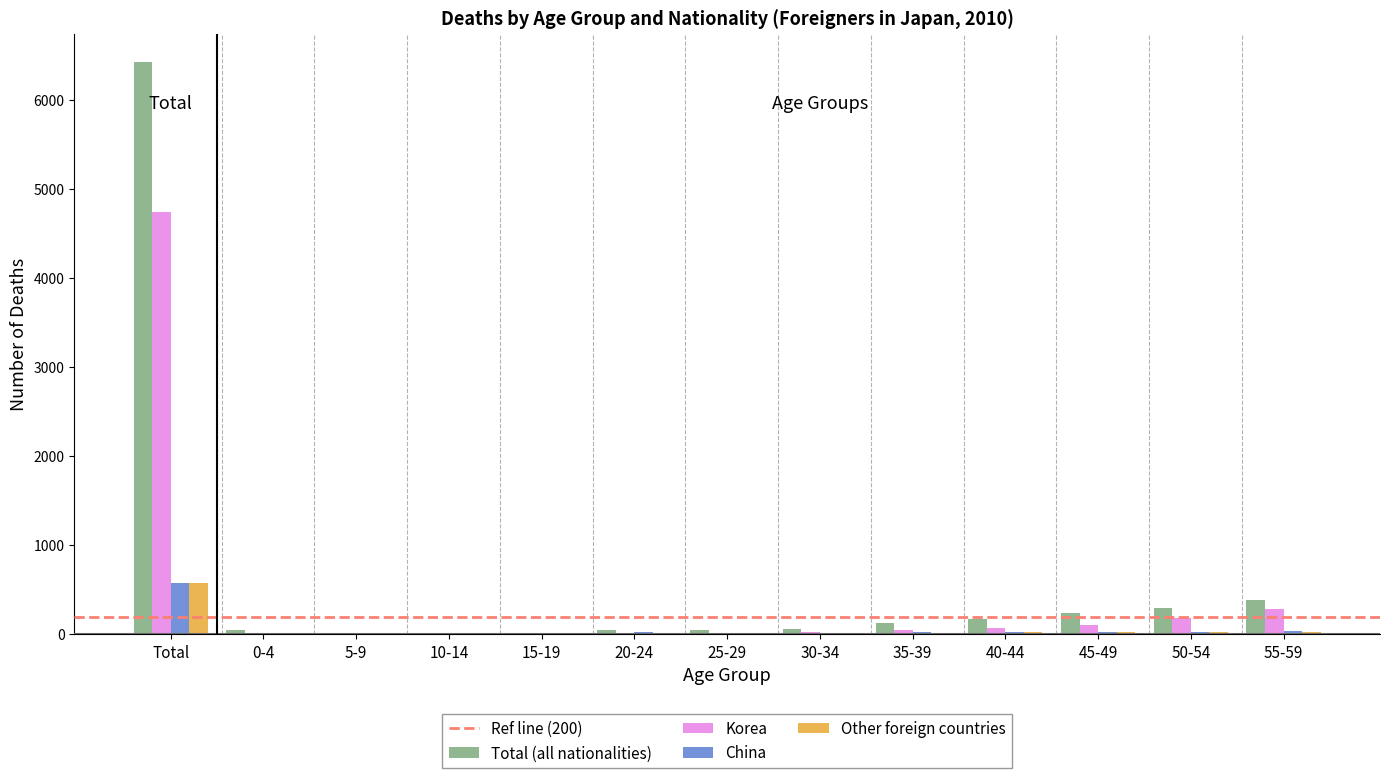

Is it true that Other foreign countries equals 801 at Total?

False